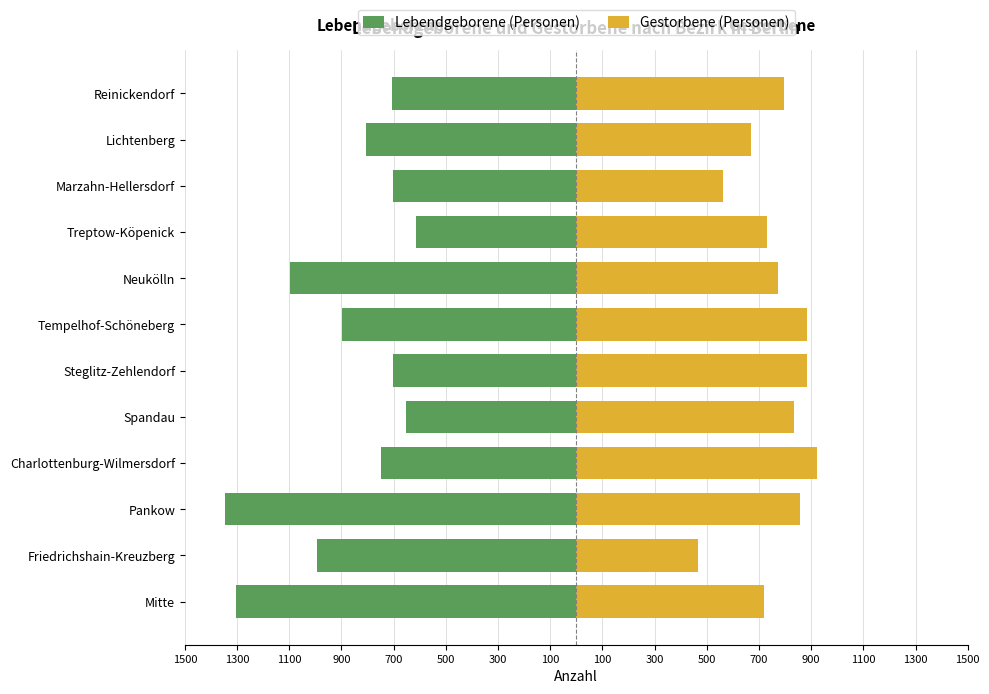

What is the sum of all Lebendgeborene (Personen) values?

-10576